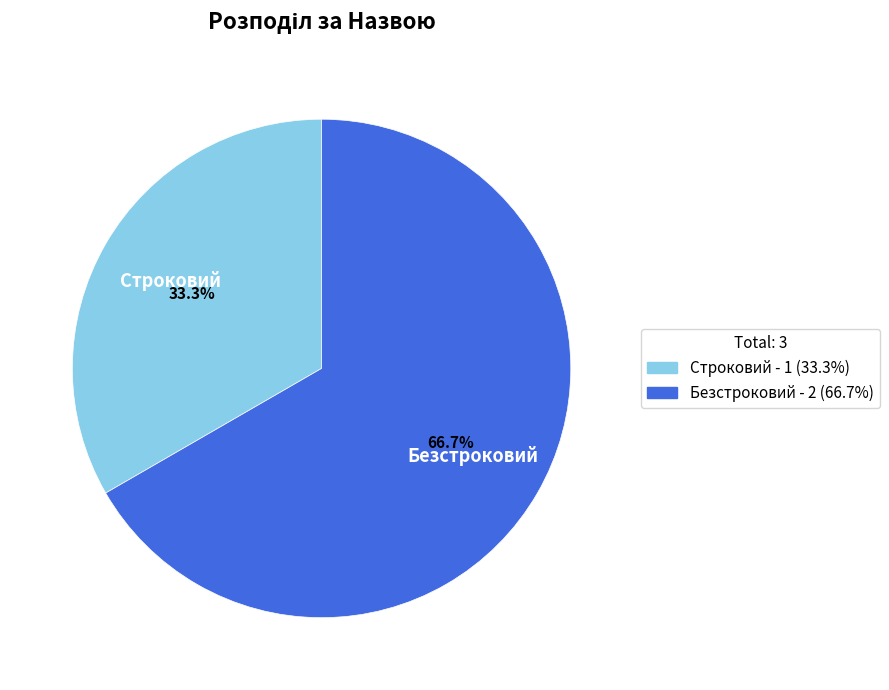

Which category accounts for the majority?

Безстроковий